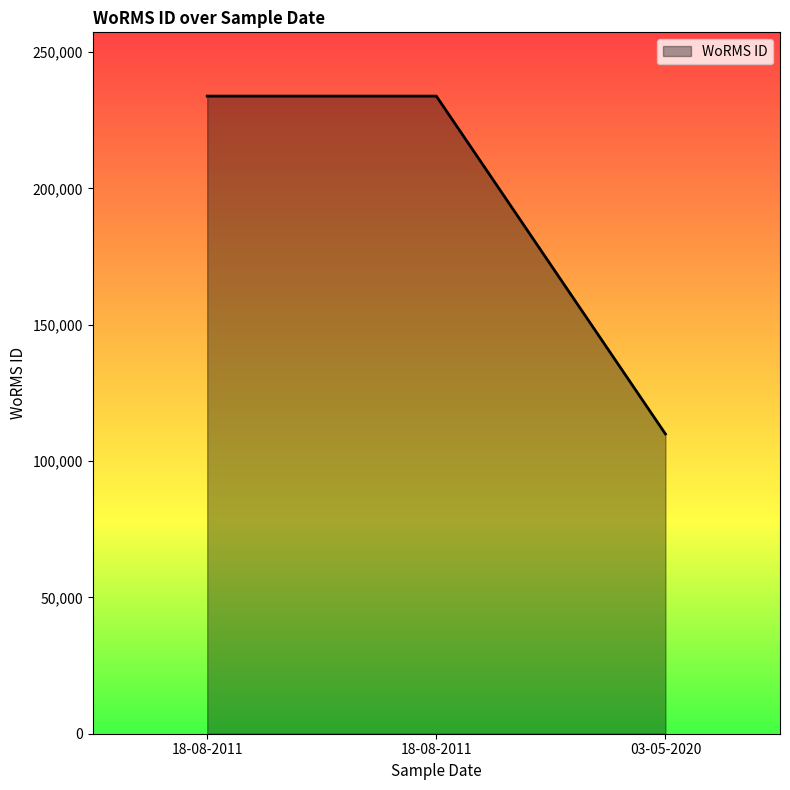

What is the label of the 1st point from the right?

03-05-2020